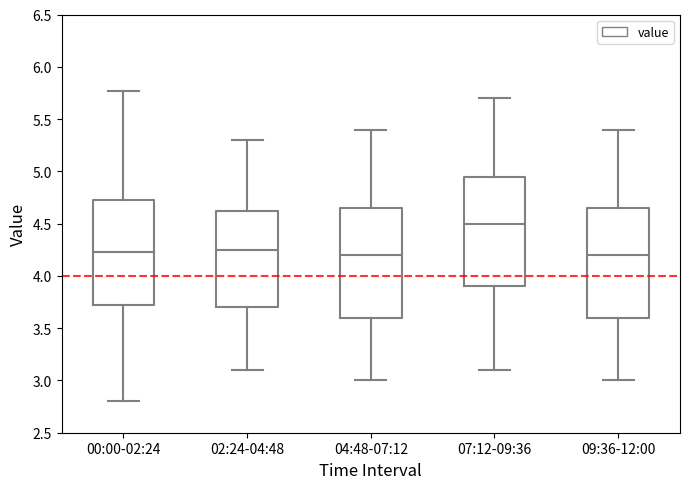

Reading left to right, read every box against the y-axis: the position of its median line, the range the box covers, and the ends of its whiskers. The values are not printed on the chart, so give them approximately, as read against the axis.

00:00-02:24: median 4.25, box 3.70 to 4.75, whiskers 2.80 to 5.75
02:24-04:48: median 4.25, box 3.70 to 4.65, whiskers 3.10 to 5.30
04:48-07:12: median 4.20, box 3.60 to 4.65, whiskers 3.00 to 5.40
07:12-09:36: median 4.50, box 3.90 to 4.95, whiskers 3.10 to 5.70
09:36-12:00: median 4.20, box 3.60 to 4.65, whiskers 3.00 to 5.40